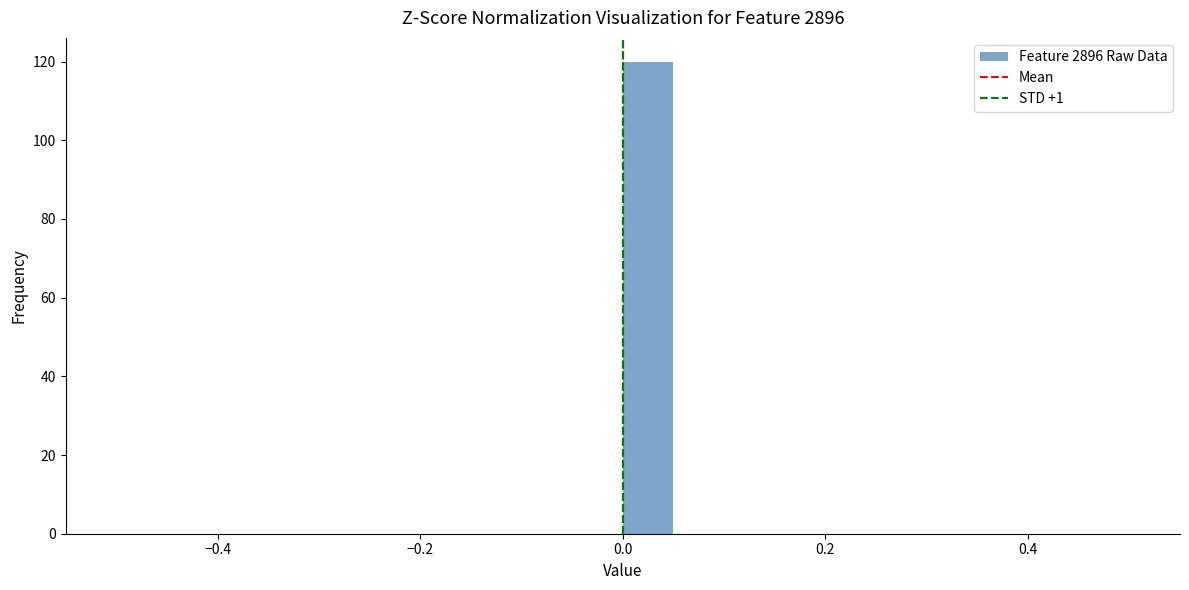

Read against the x-axis, roughly where is the centre of the tallest bar?

0.02